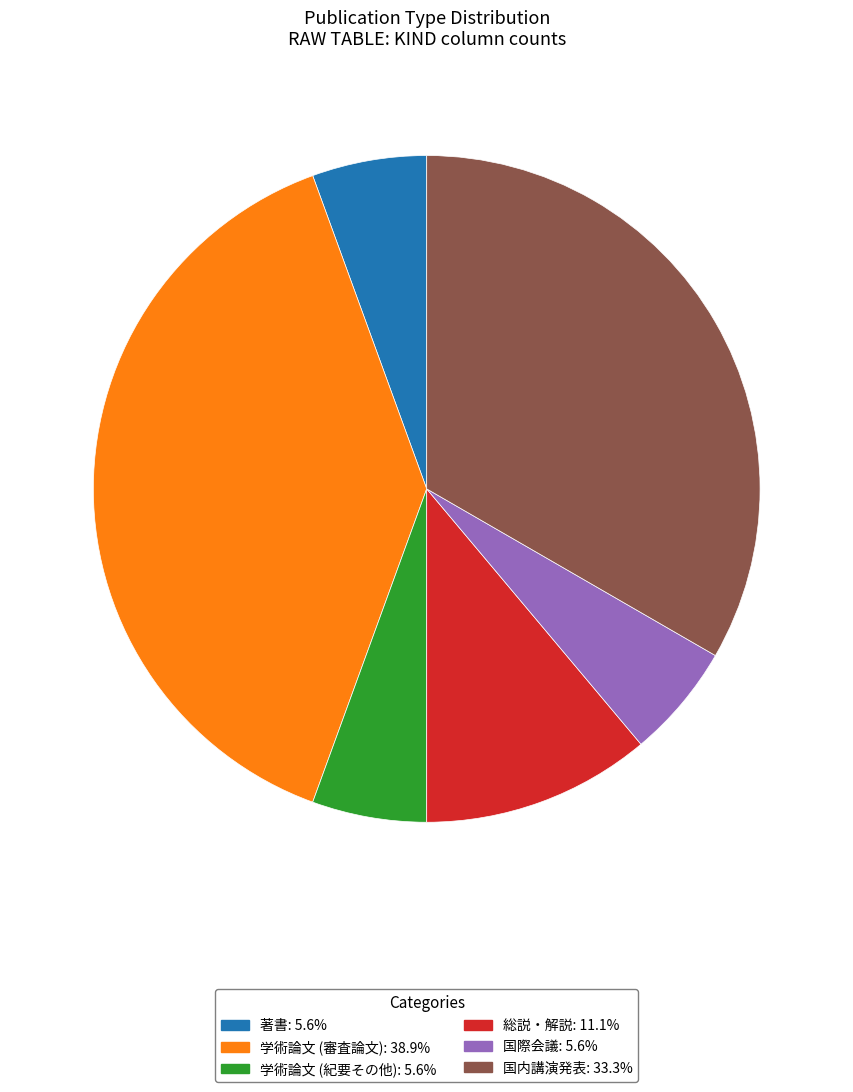

Does any single category account for the majority?

No